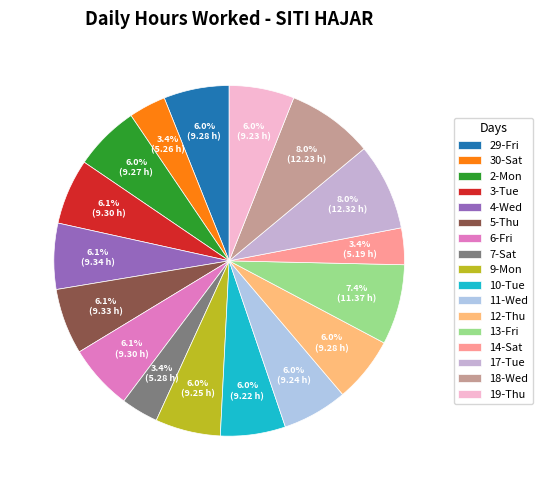

Does 29-Fri represent more than half of the total?

No